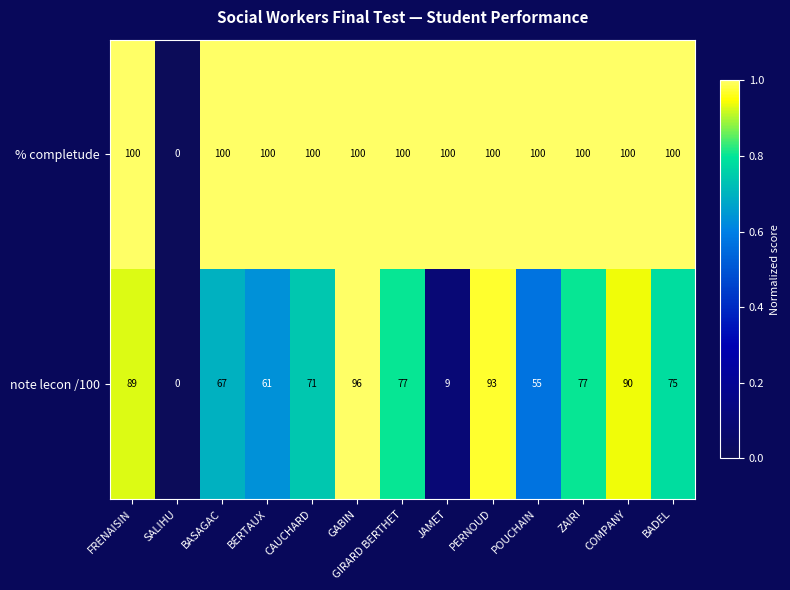

The value of note lecon /100 at ZAIRI is 114. True or false?

False